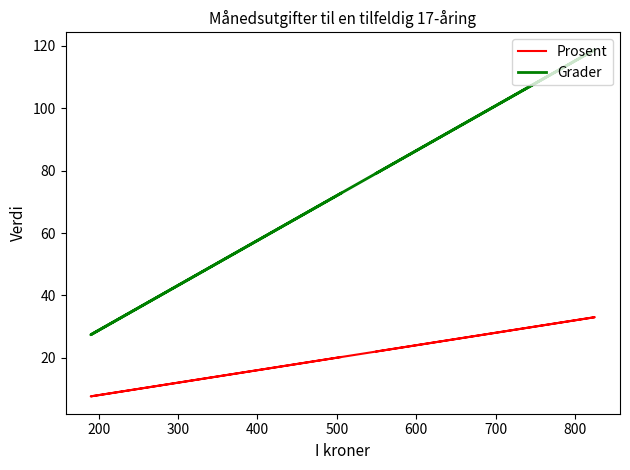

Which series has the largest range (max minus min)?

Grader